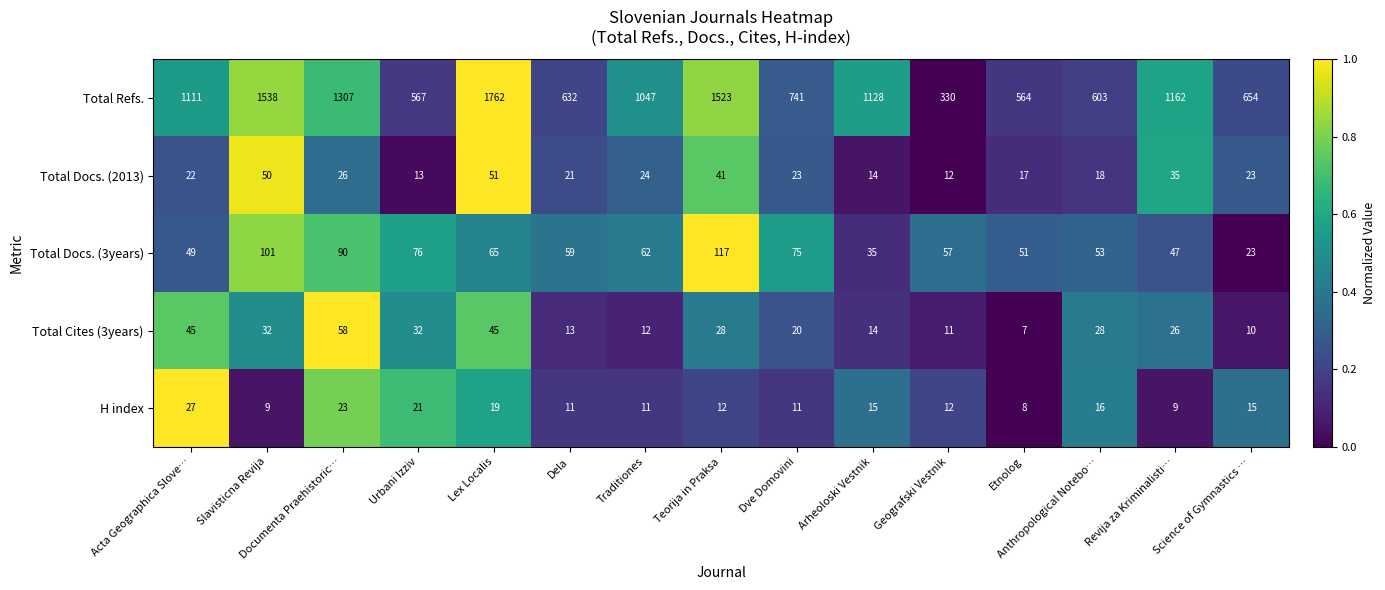

What is the sum of all Total Cites (3years) values?

381